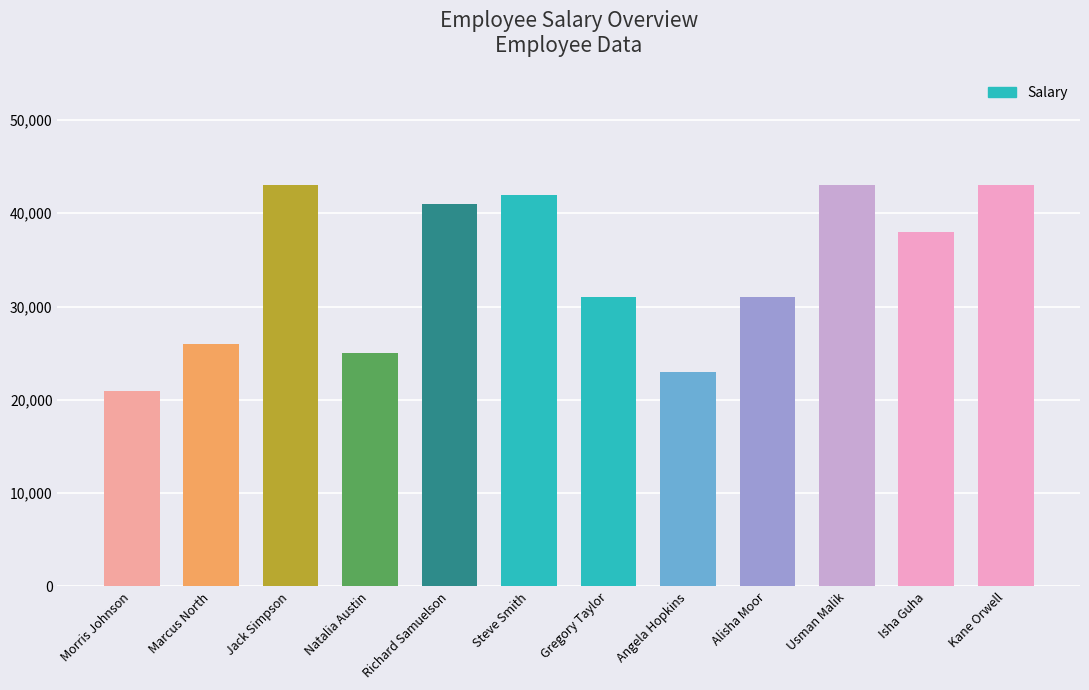

Reading right to left, extract all data points from this chart.

43000	38000	43000	31000	23000	31000	42000	41000	25000	43000	26000	21000